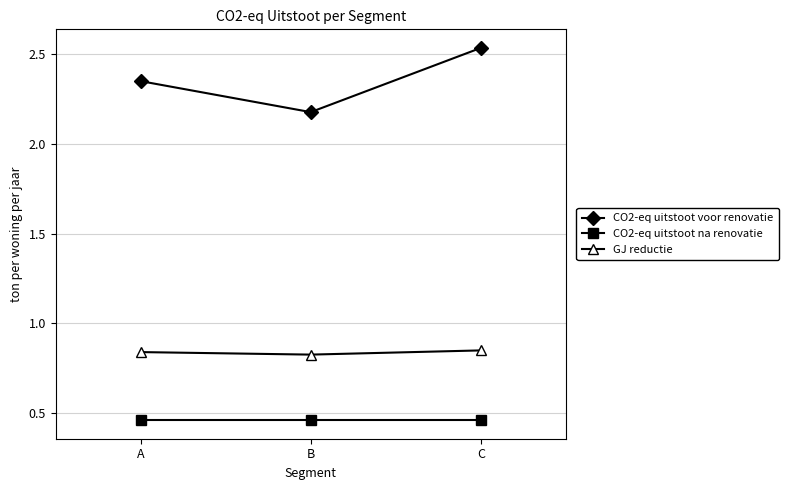

Which category has the highest value in the CO2-eq uitstoot voor renovatie series?

C